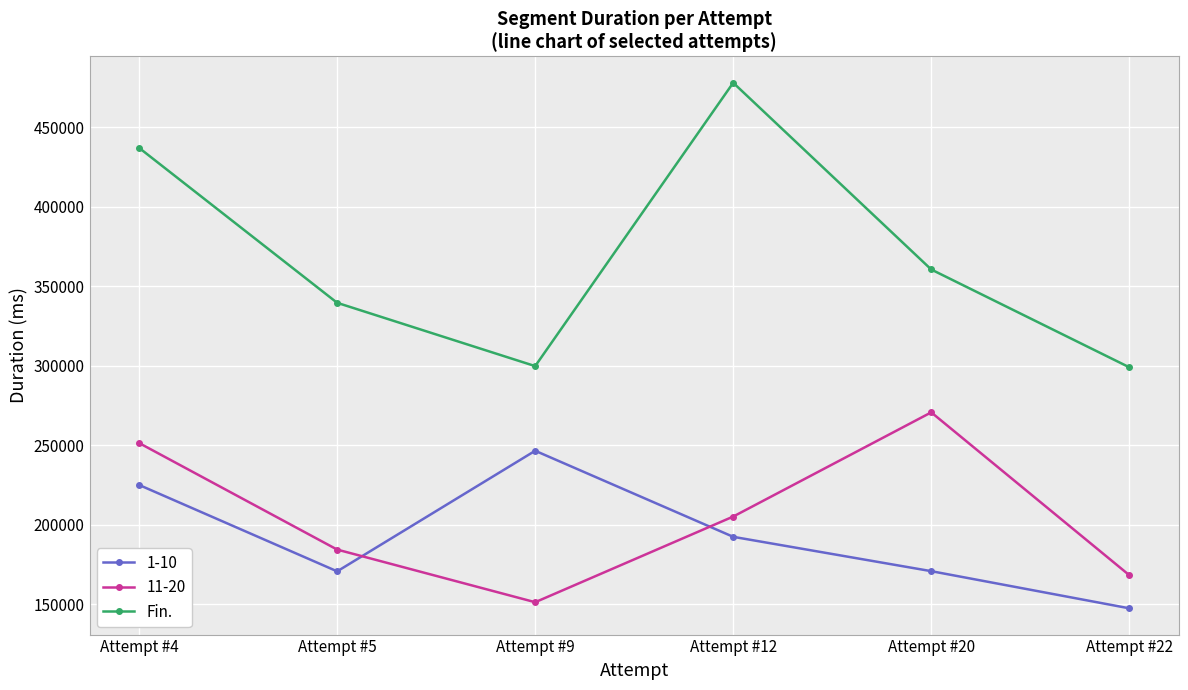

Is this an area chart (filled region under the line)?

No